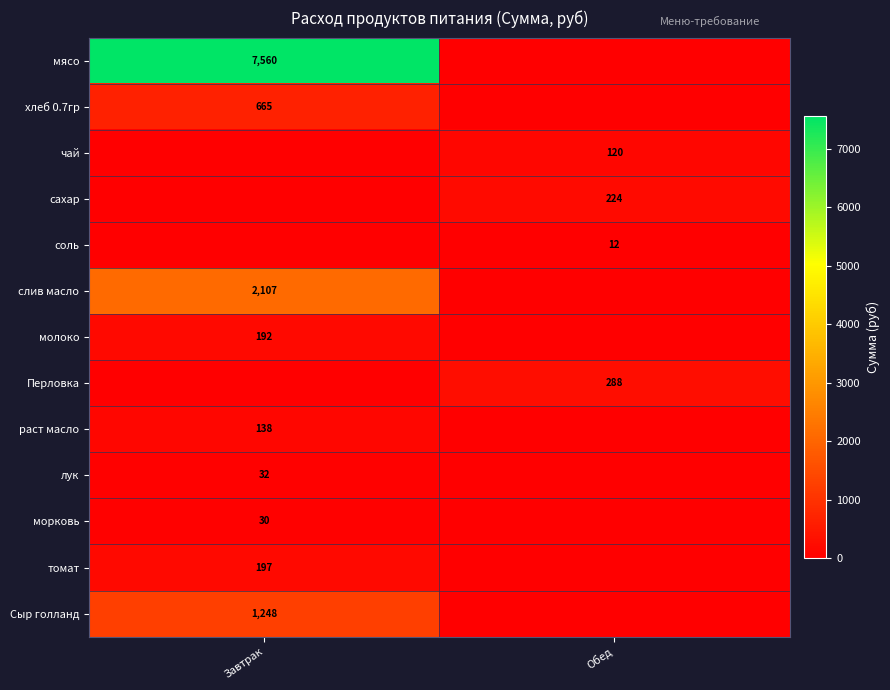

True or false: Перловка has a value of 191 at Обед.

False